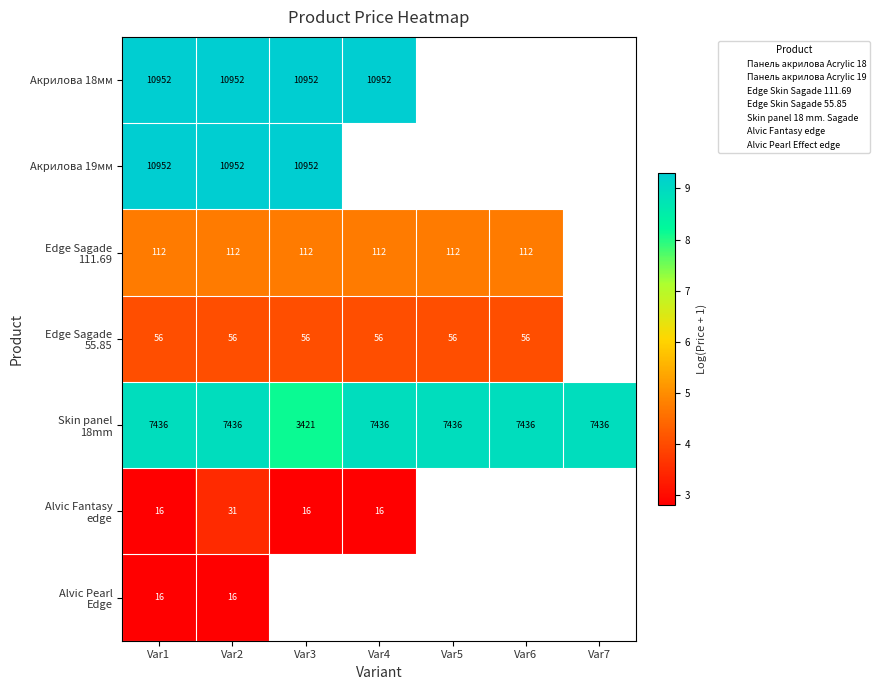

List the labels in order of Акрилова 18мм value, largest first.

Var1, Var2, Var3, Var4, Var5, Var6, Var7